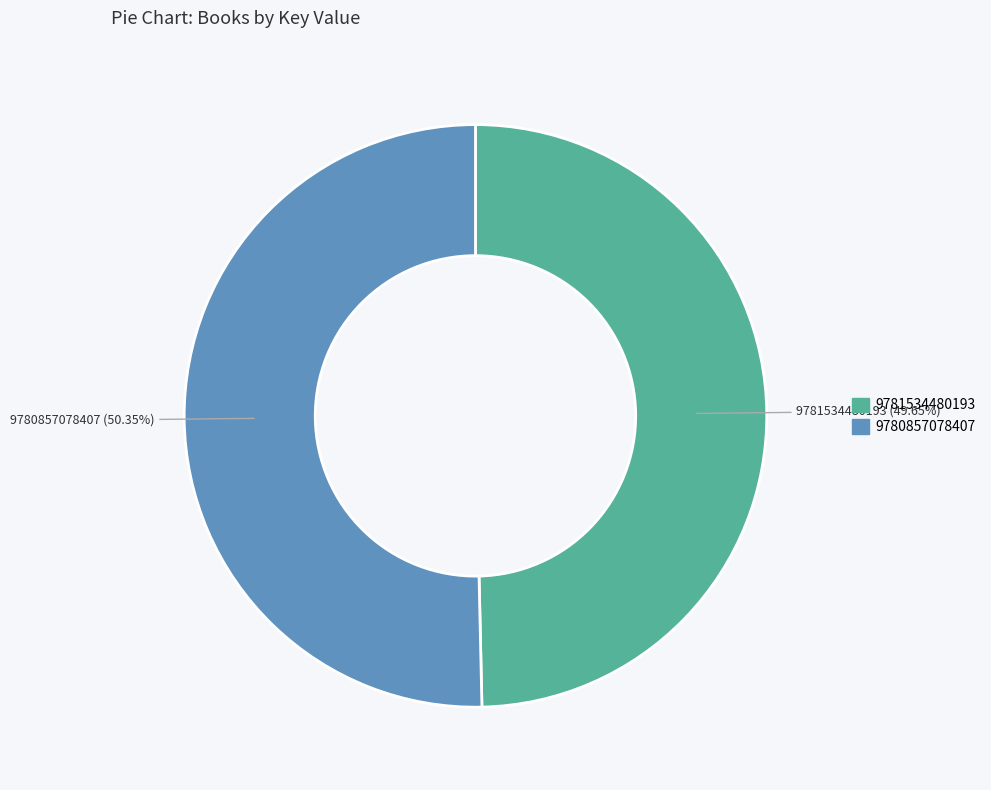

Approximately how many times larger is the value at 9781534480193 compared to 9780857078407?

1.0